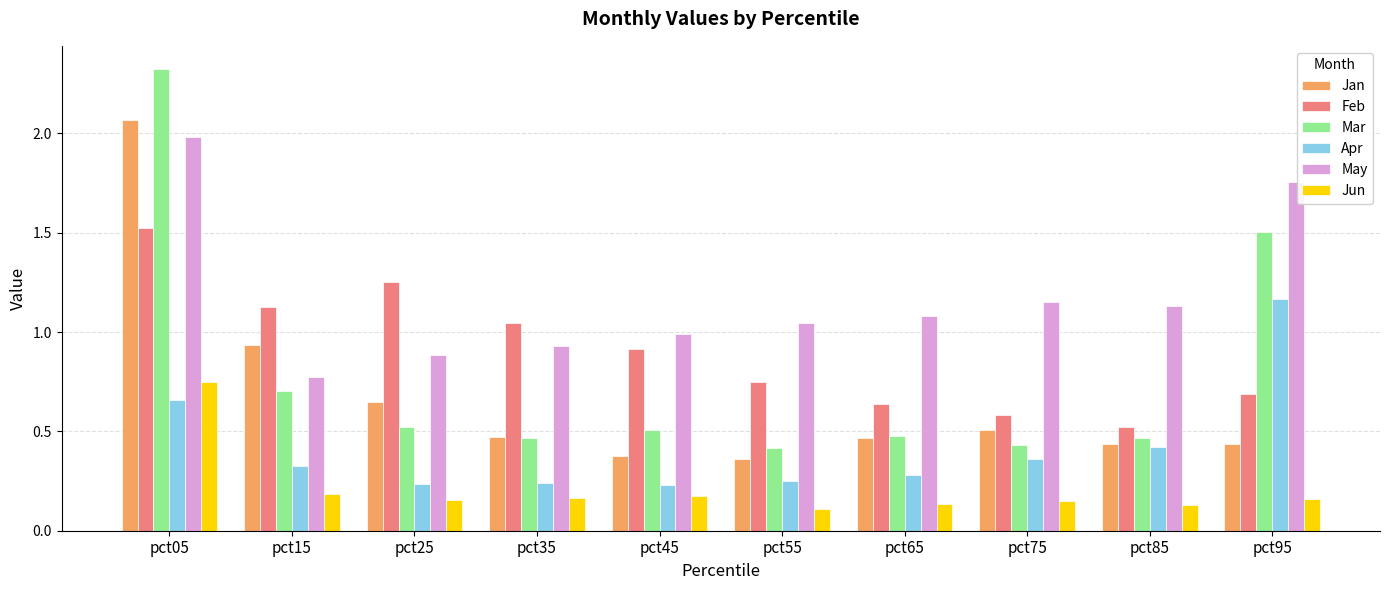

Between pct45 and pct85, which series saw the biggest shift?

Feb